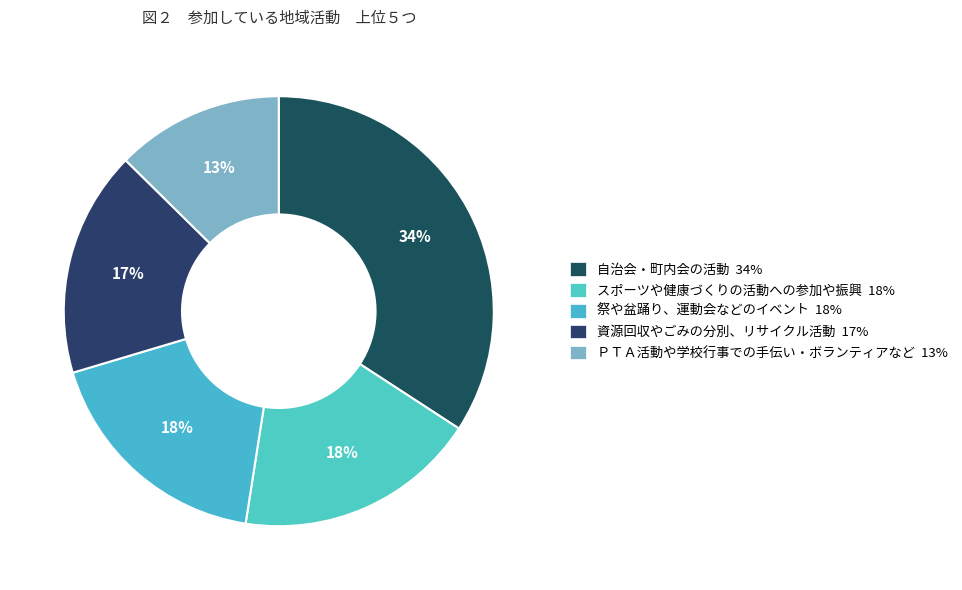

Which has a higher value, 祭や盆踊り、運動会などのイベント or スポーツや健康づくりの活動への参加や振興?

スポーツや健康づくりの活動への参加や振興